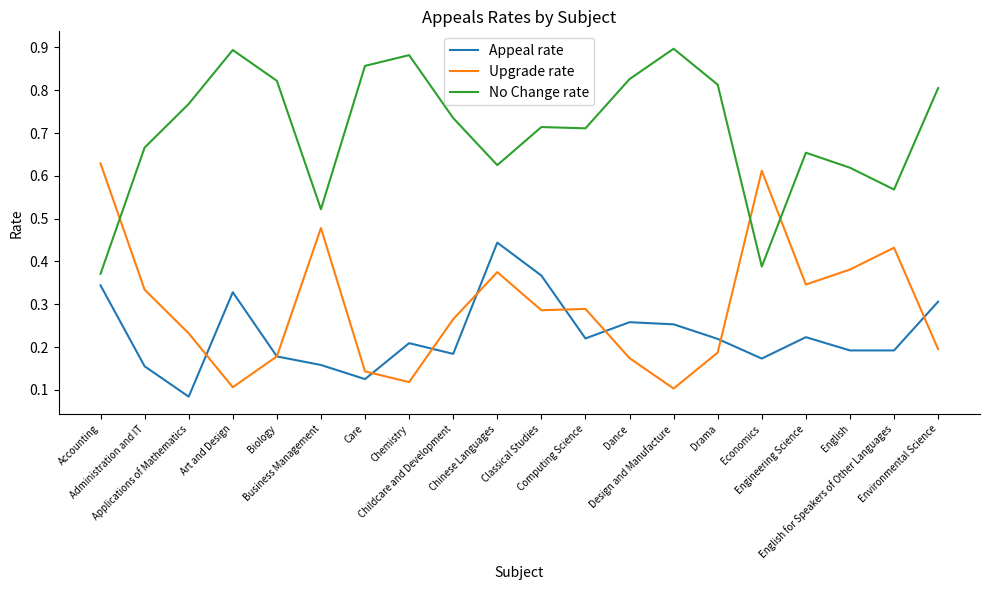

After their last crossing, which series has the higher values: No Change rate or Upgrade rate?

No Change rate